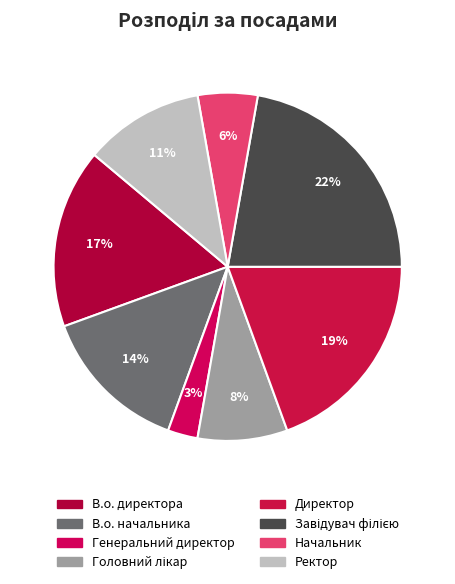

What is the smallest slice in the pie chart?

Генеральний директор